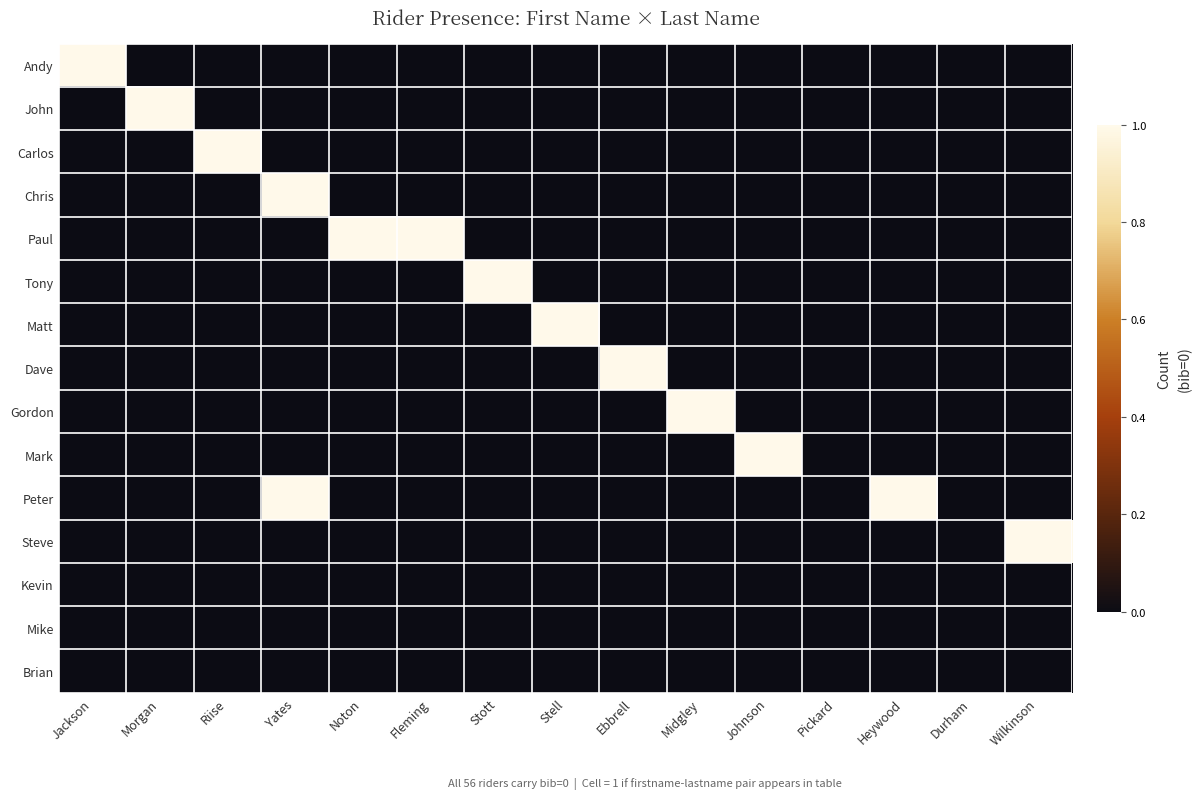

Which has a higher value, Durham or Stell?

Durham